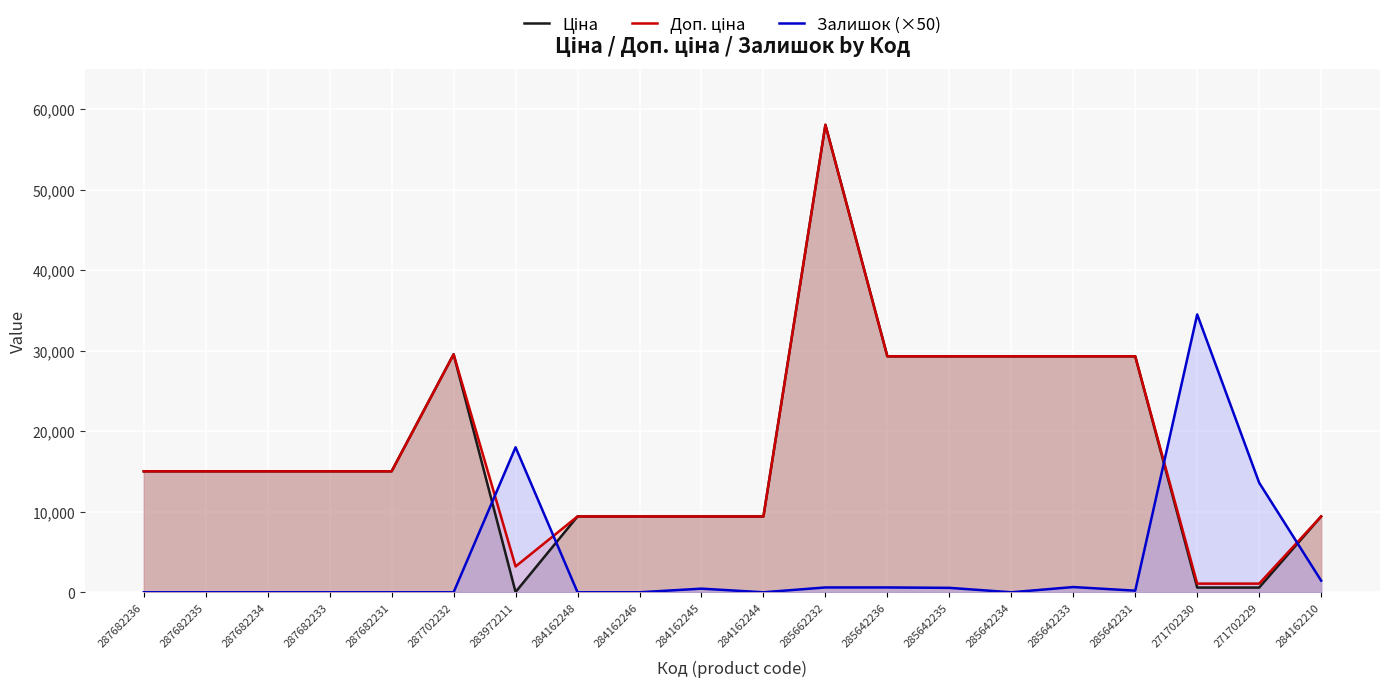

Is the value of Доп. ціна at 284162210 greater than the value of Ціна at 285662232?

No